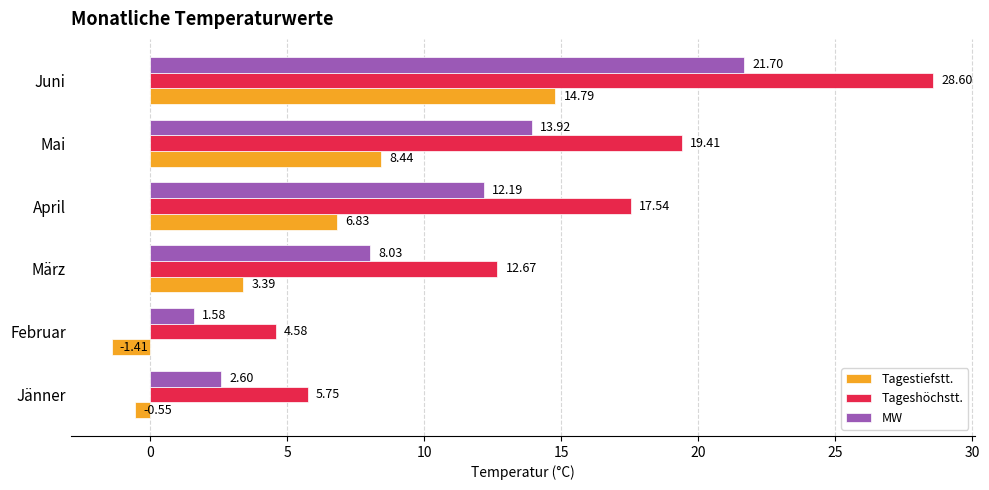

Rank the series at März from lowest to highest value.

Tagestiefstt., MW, Tageshöchstt.